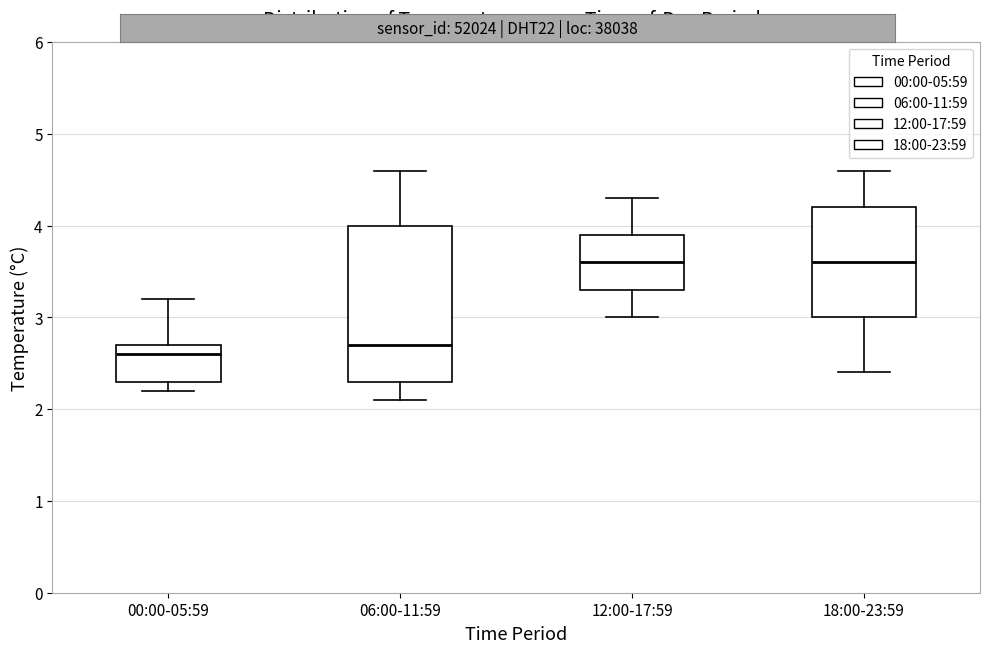

Comparing the boxes themselves (not the whiskers), which one is the tallest?

06:00-11:59